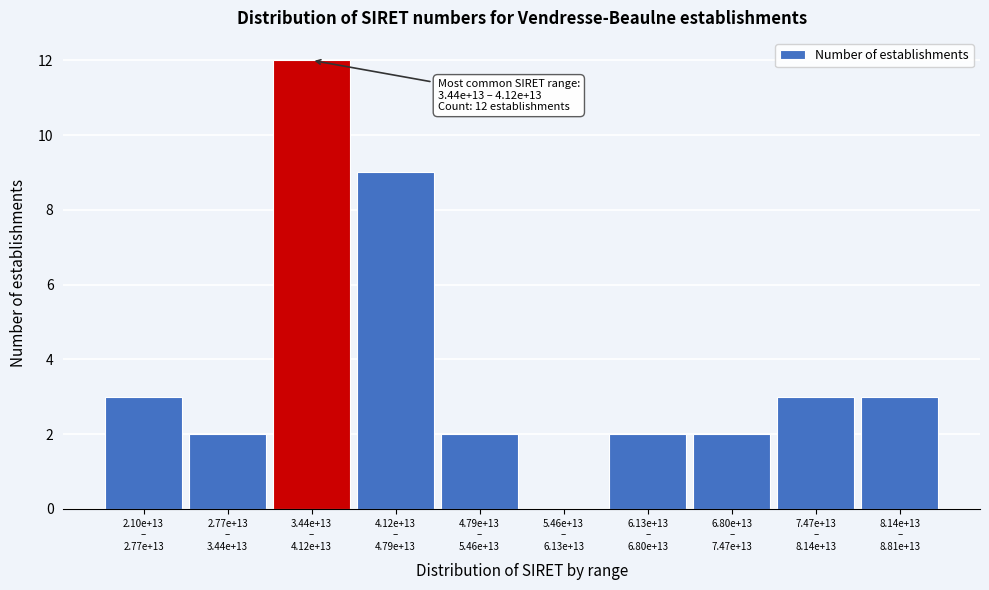

What is the maximum value shown in the chart?

12